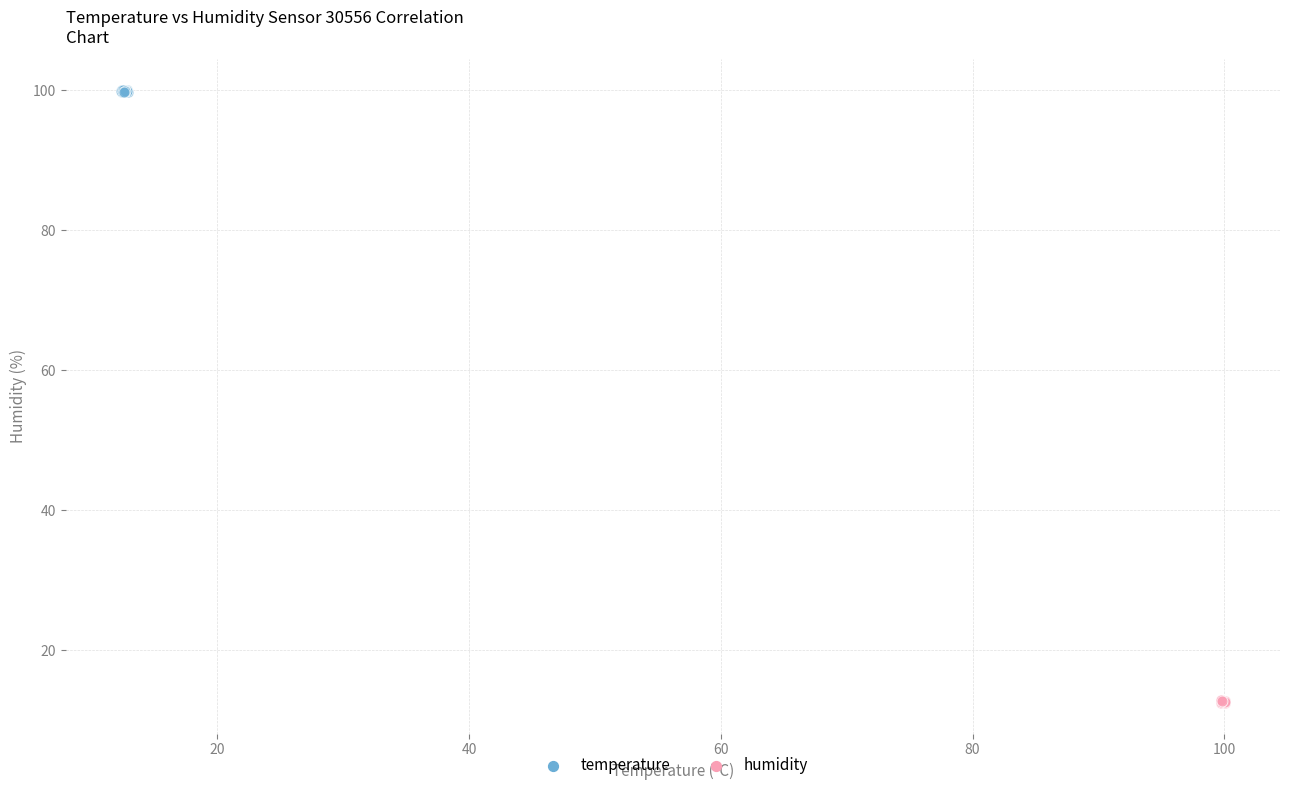

What are all the series names shown in the legend?

temperature, humidity